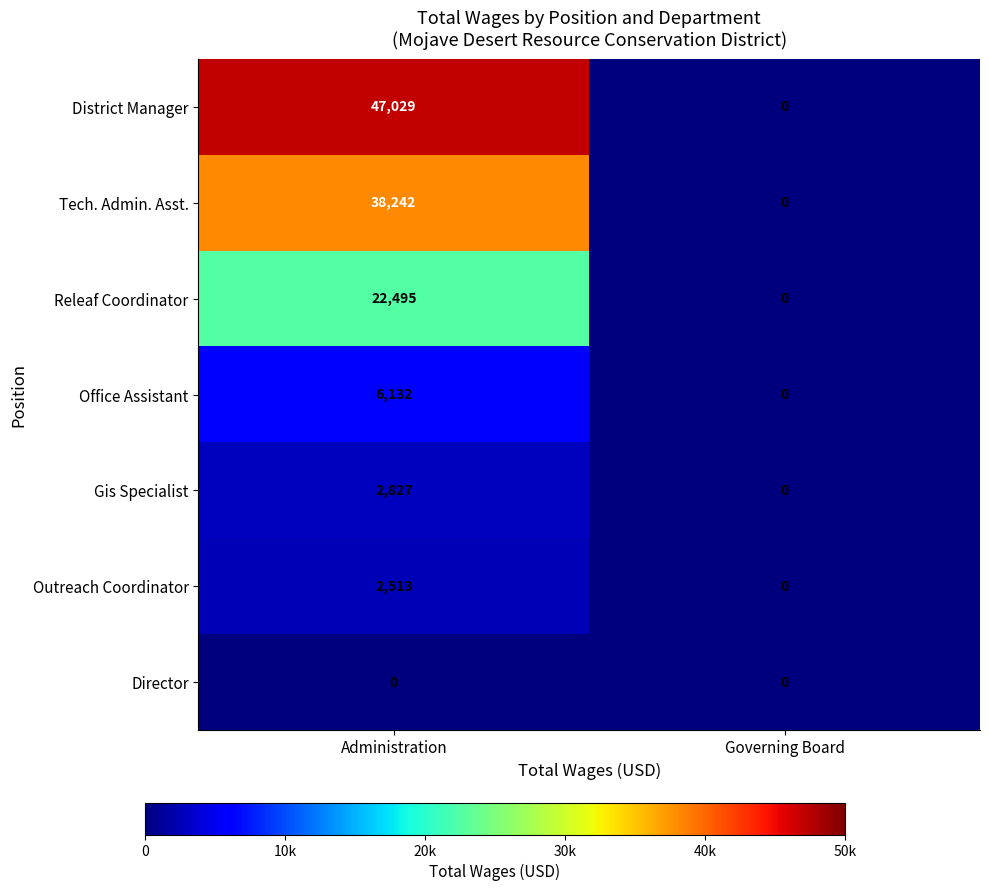

What is the difference between the Outreach Coordinator values at Administration and Governing Board?

2513